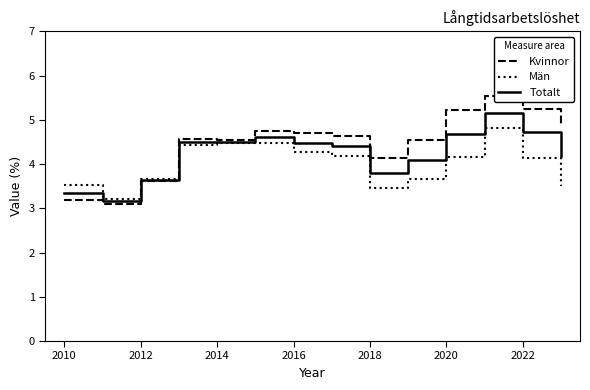

Which series has the widest spread of values?

Kvinnor